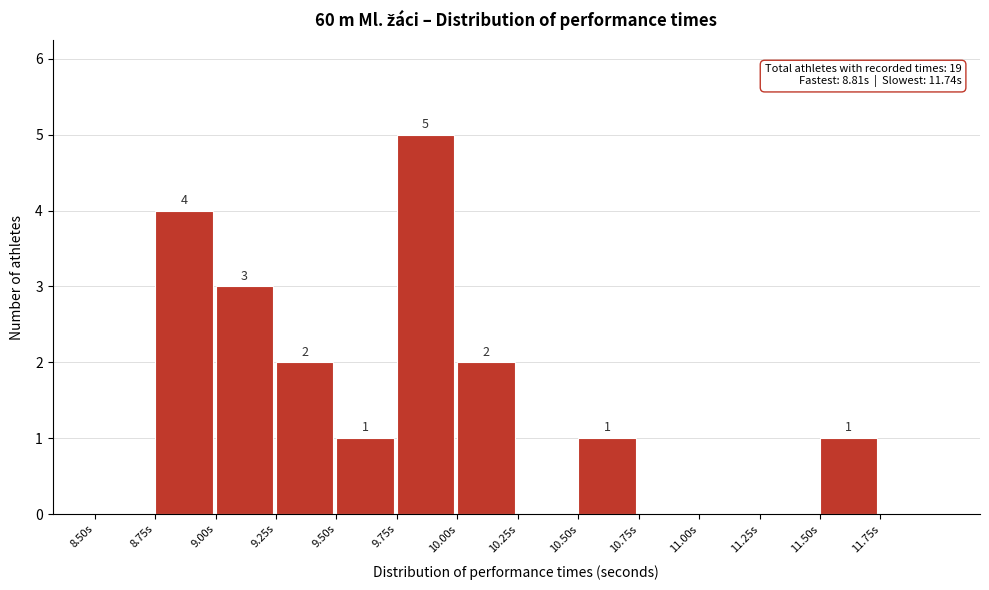

Which range on the x-axis has the tallest bar?

9.75 to 10.00